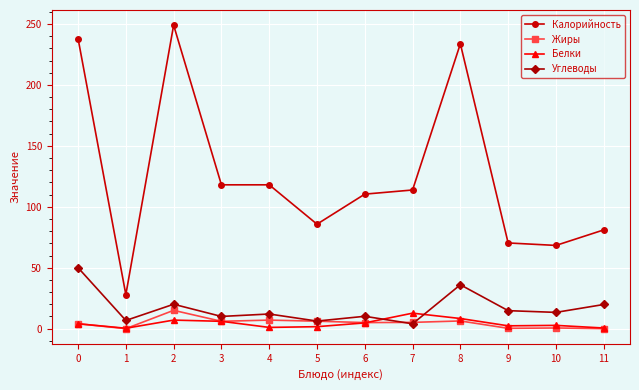

What is the maximum value for Углеводы?

50.0